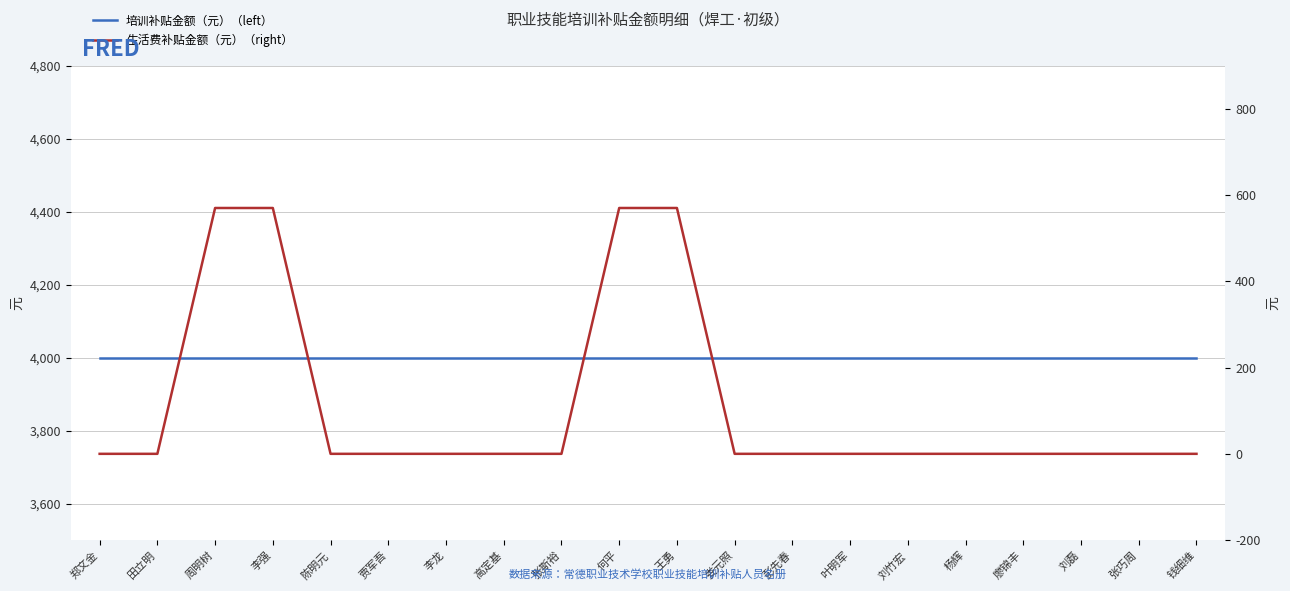

True or false: 培训补贴金额（元）（left） has more than 0 points higher than both neighbors.

False